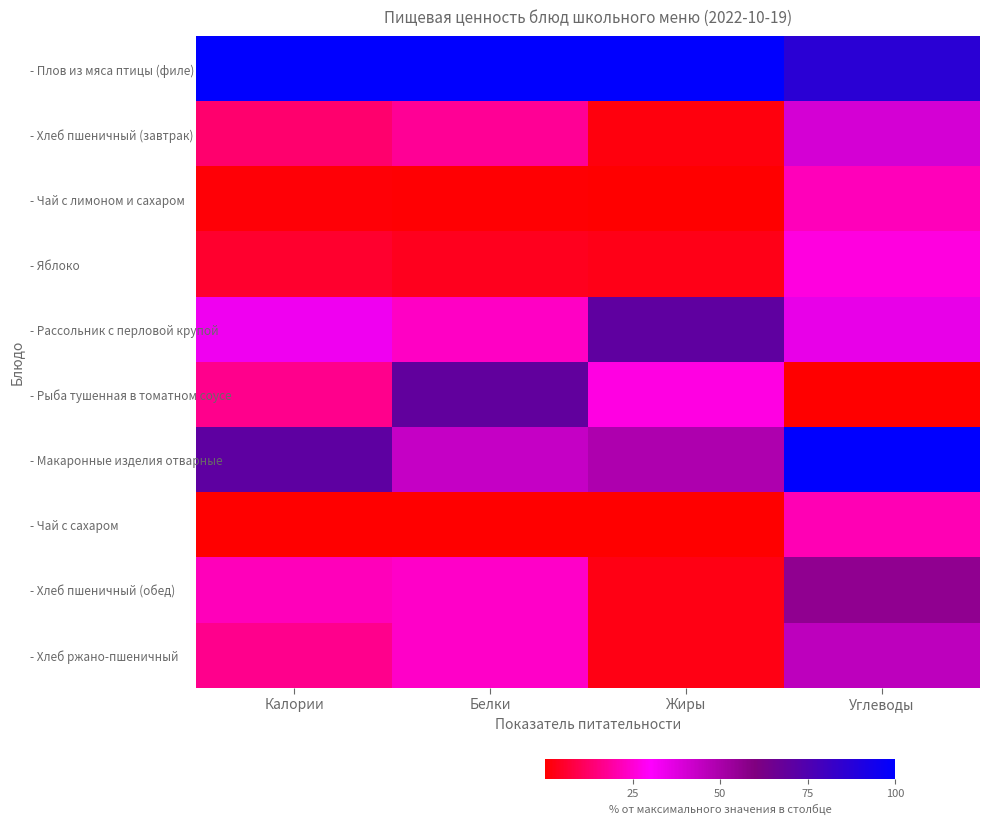

Reading left to right, extract all data points from this chart.

- Плов из мяса птицы (филе): Калории=100.0	Белки=100.0	Жиры=100.0	Углеводы=86.3
- Хлеб пшеничный (завтрак): Калории=13.2	Белки=17.8	Жиры=1.9	Углеводы=40.2
- Чай с лимоном и сахаром: Калории=0.8	Белки=0.4	Жиры=0.1	Углеводы=21.9
- Яблоко: Калории=5.7	Белки=3.6	Жиры=3.0	Углеводы=26.4
- Рассольник с перловой крупой: Калории=33.3	Белки=23.0	Жиры=70.3	Углеводы=35.2
- Рыба тушенная в томатном соусе: Калории=16.5	Белки=69.3	Жиры=26.7	Углеводы=0.0
- Макаронные изделия отварные: Калории=70.5	Белки=43.6	Жиры=49.0	Углеводы=100.0
- Чай с сахаром: Калории=0.0	Белки=0.0	Жиры=0.0	Углеводы=21.3
- Хлеб пшеничный (обед): Калории=22.2	Белки=23.8	Жиры=2.5	Углеводы=56.1
- Хлеб ржано-пшеничный: Калории=16.7	Белки=23.8	Жиры=2.5	Углеводы=45.7